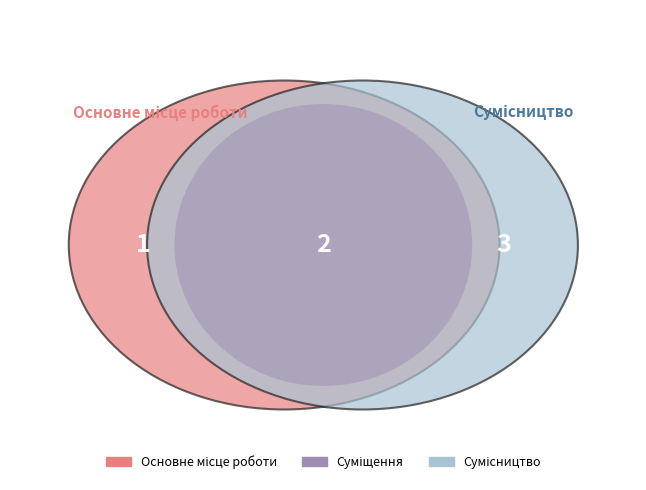

Count the number of slices in the pie.

3